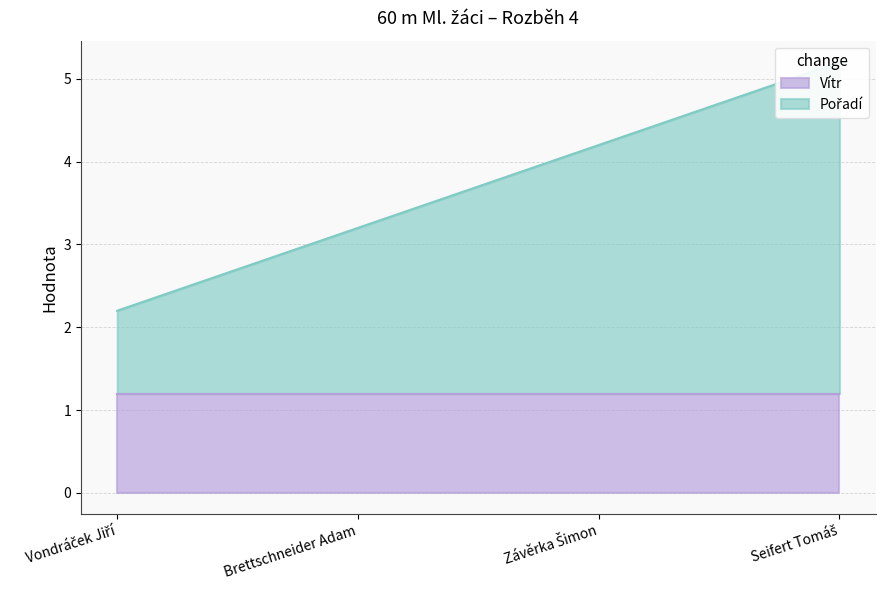

Rank the categories by value from lowest to highest.

Vondráček Jiří, Brettschneider Adam, Závěrka Šimon, Seifert Tomáš